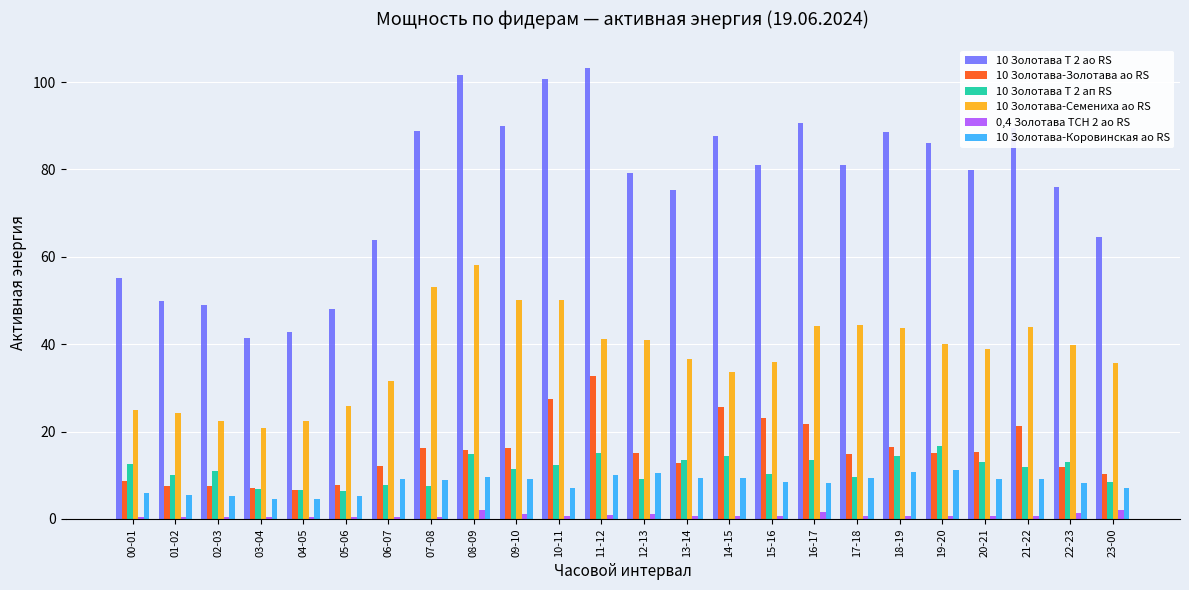

Count the number of categories in the chart.

24